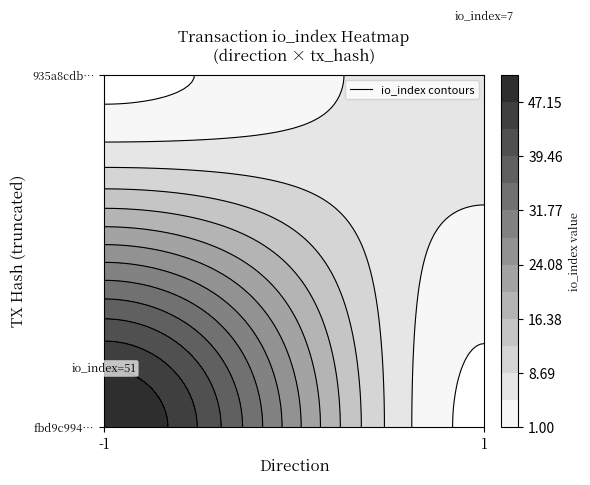

Which series has the widest spread of values?

fbd9c994711a443452291011a491825e9e1c86b